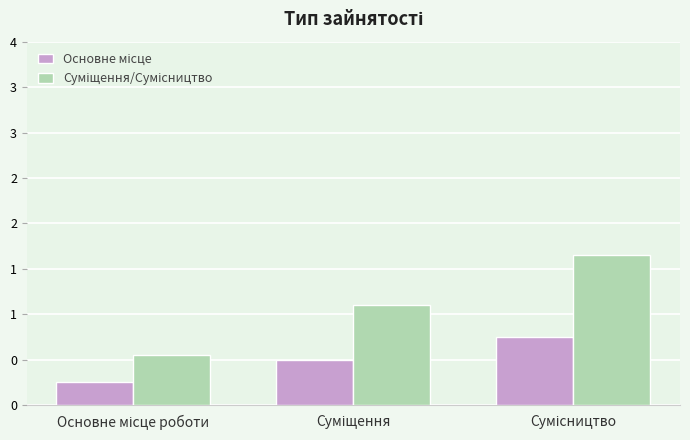

Which series has the widest spread of values?

Суміщення/Сумісництво